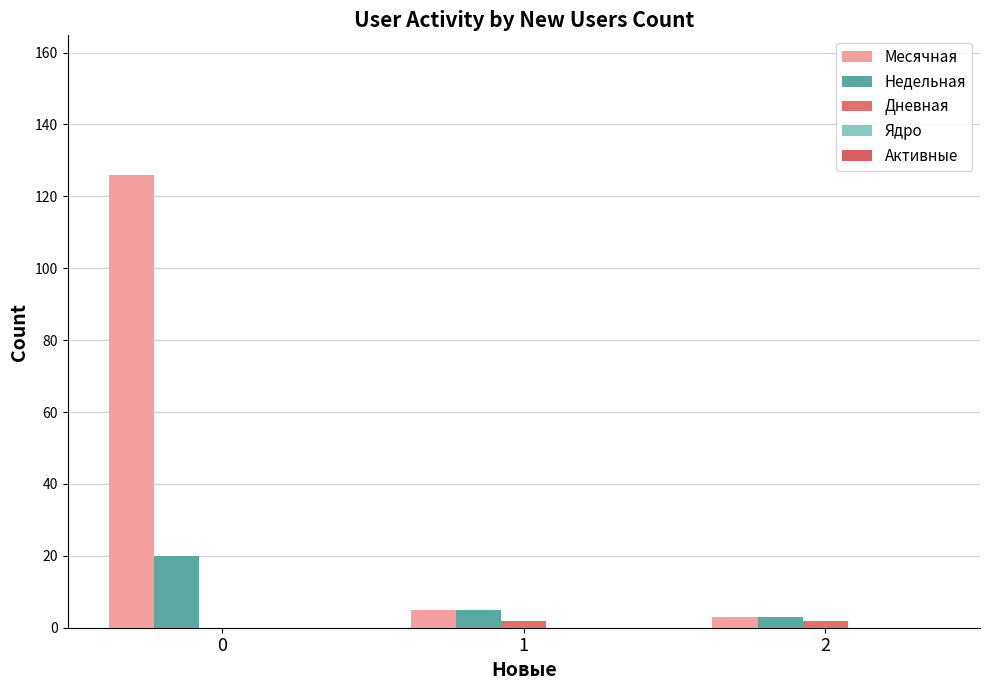

How many distinct data groups are displayed?

3